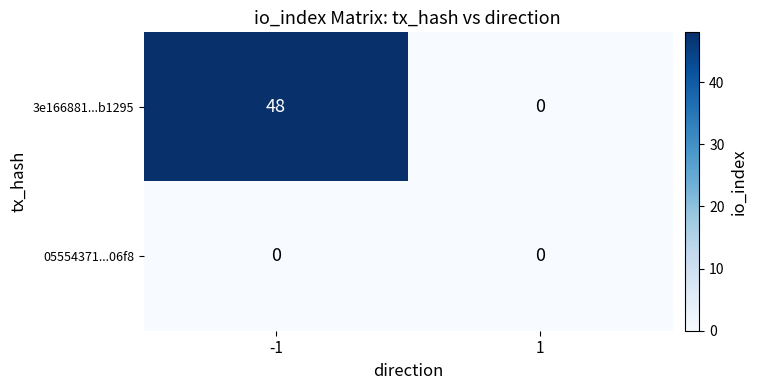

Rank the series by their average value, from highest to lowest.

3e166881...b1295, 05554371...06f8